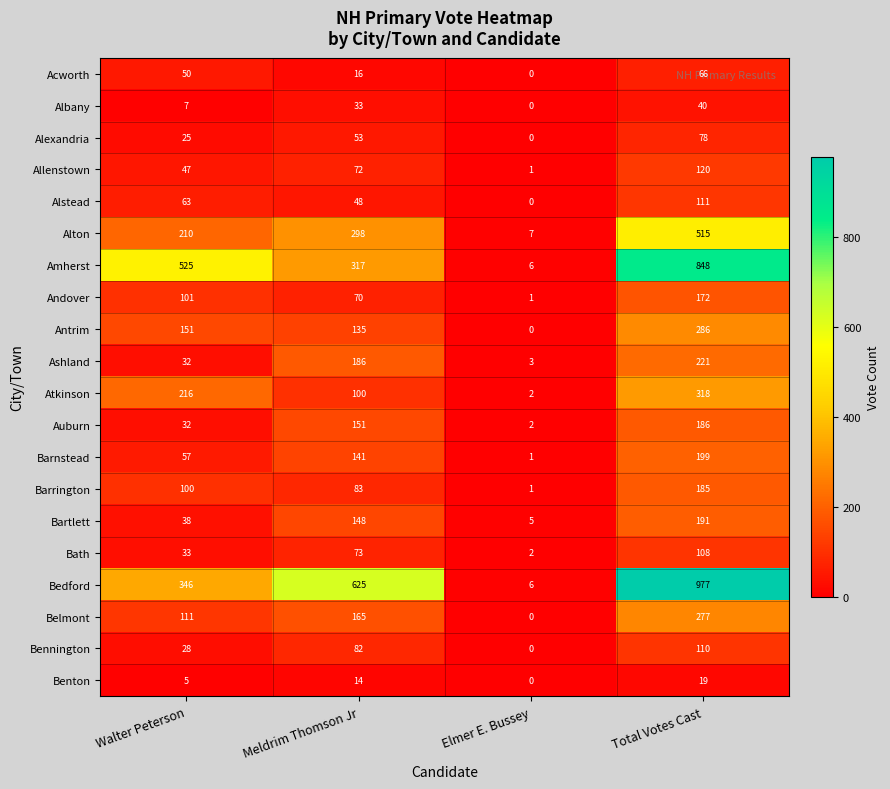

Which series has the largest range (max minus min)?

Bedford